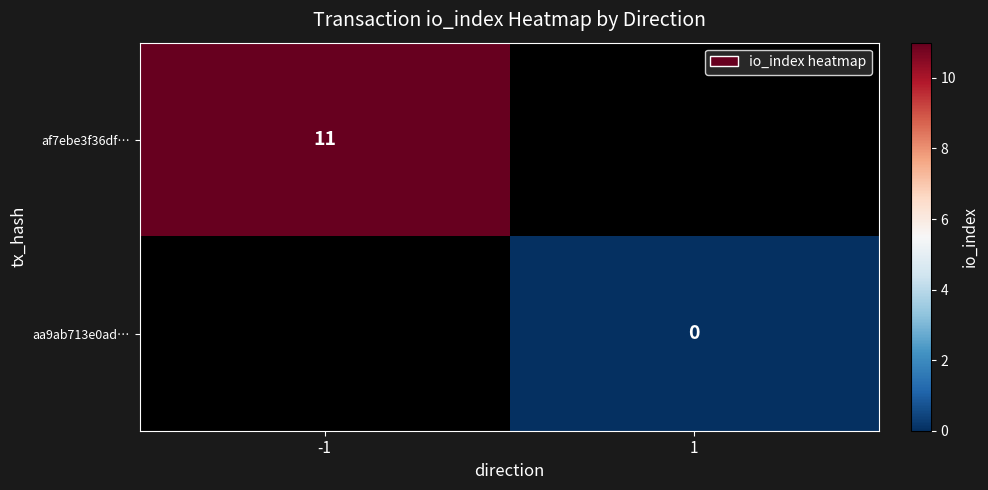

The value of af7ebe3f36df… at -1 is 17.2. True or false?

False